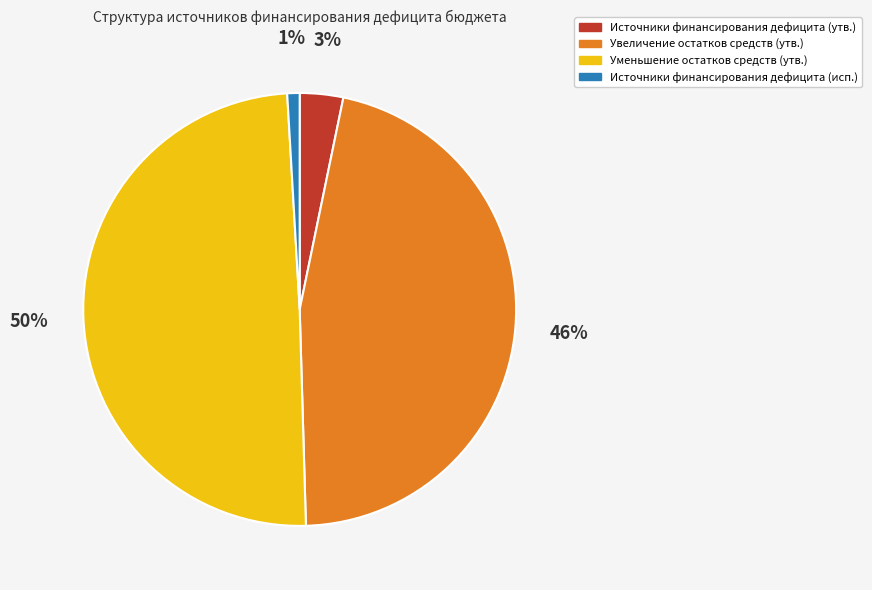

Which has a higher value, Уменьшение остатков средств (утв.) or Источники финансирования дефицита (исп.)?

Уменьшение остатков средств (утв.)